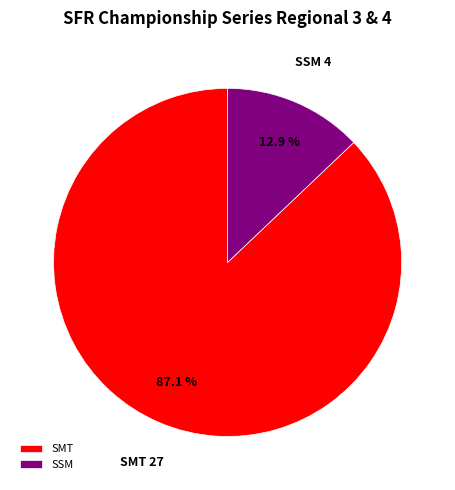

What is the smallest slice in the pie chart?

SSM